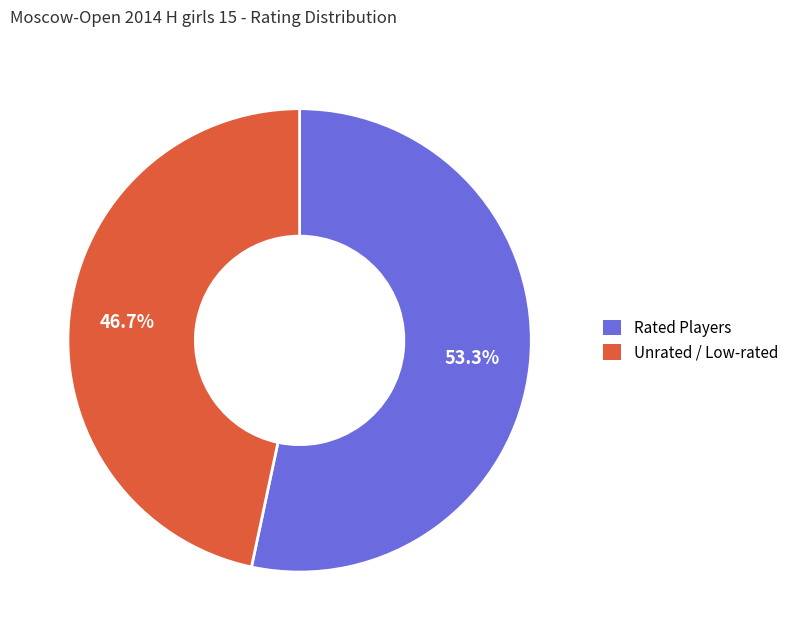

How many segments does this pie chart have?

2